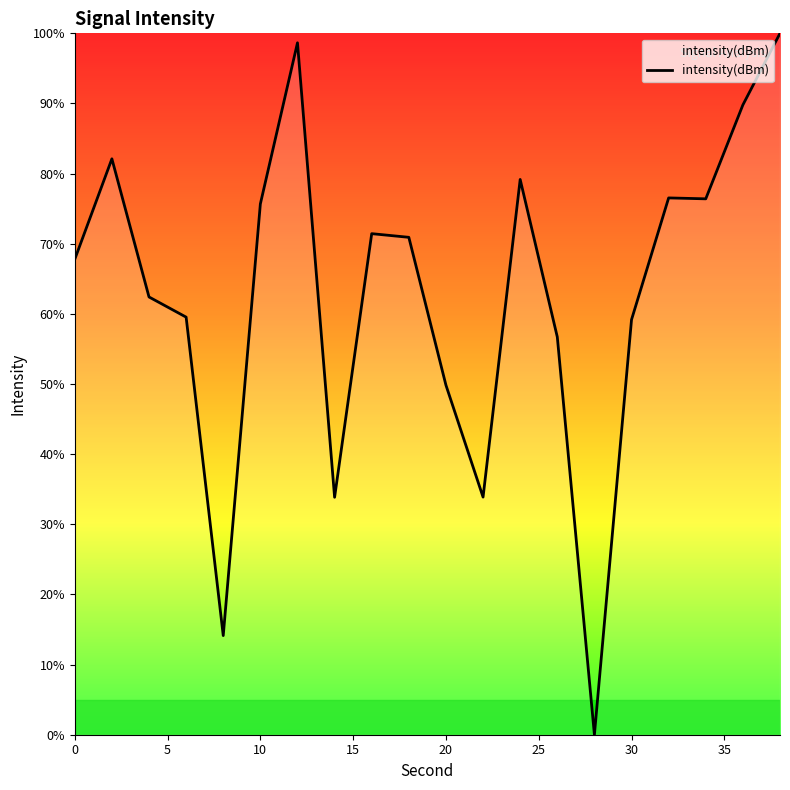

What is the difference between the maximum and minimum values?

100.0